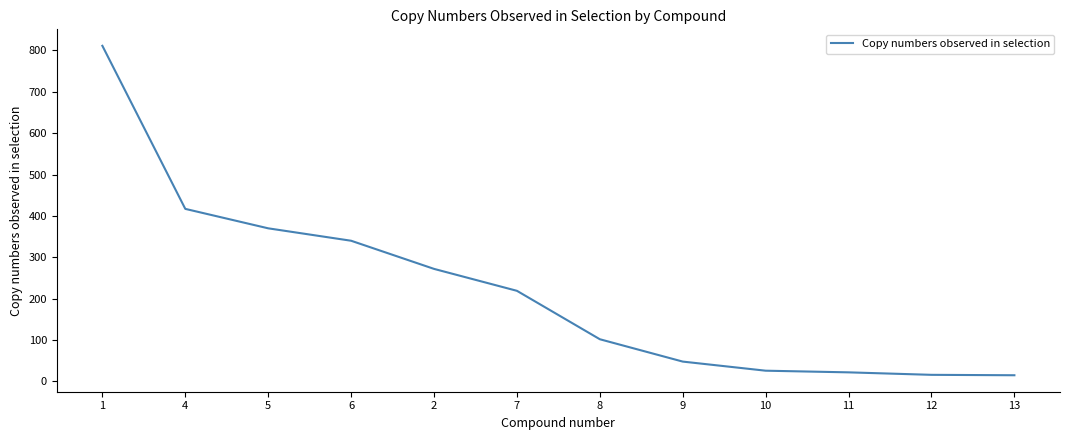

True or false: the data has more than 1 interior local peaks.

False